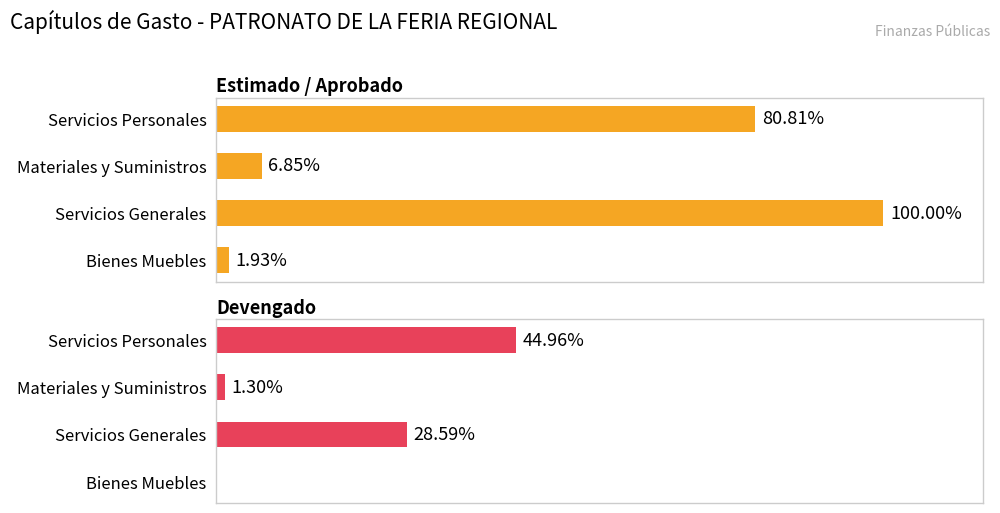

Which series has the largest range (max minus min)?

Estimado / Aprobado